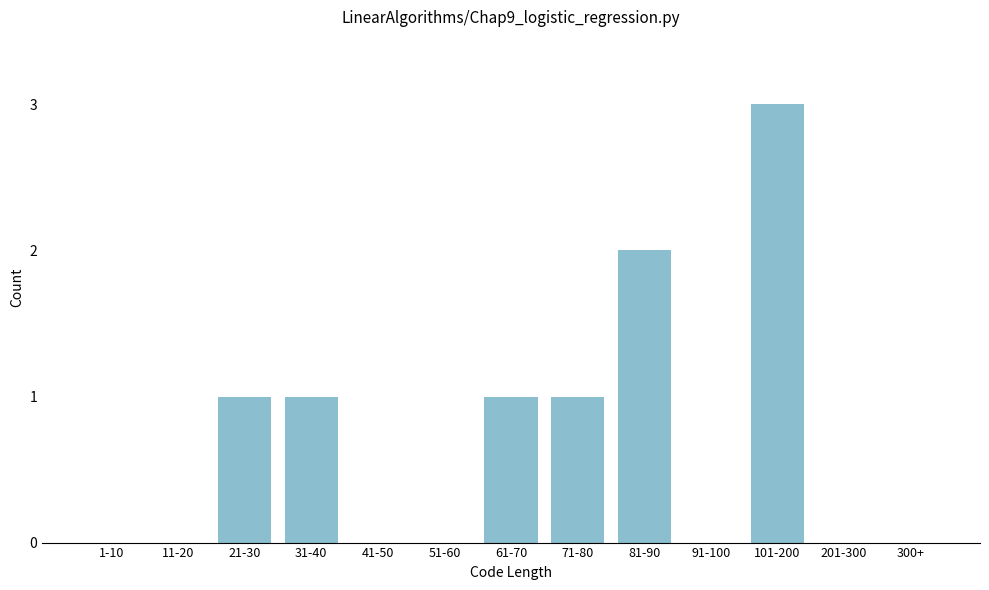

Reading left to right, what are all the values shown in this chart?

1-10=0	11-20=0	21-30=1	31-40=1	41-50=0	51-60=0	61-70=1	71-80=1	81-90=2	91-100=0	101-200=3	201-300=0	300+=0